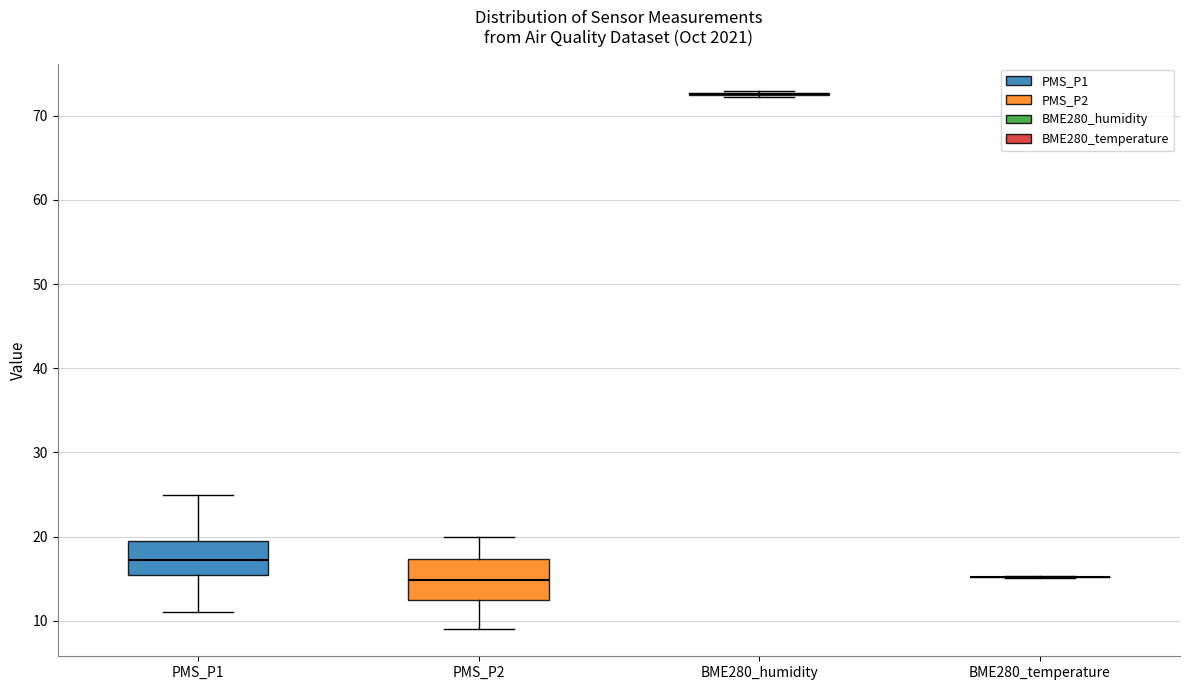

Reading left to right, transcribe this box plot: for each box, give where its median line is, the range the box spans, and where its two whiskers end, as read against the y-axis. The values are not printed on the chart, so give them approximately, as read against the axis.

PMS_P1: median 17, box 15 to 20, whiskers 11 to 25
PMS_P2: median 15, box 12 to 17, whiskers 9 to 20
BME280_humidity: box collapsed to a line at 73, whiskers 72 to 73
BME280_temperature: box collapsed to a line at 15, whiskers 15 to 15